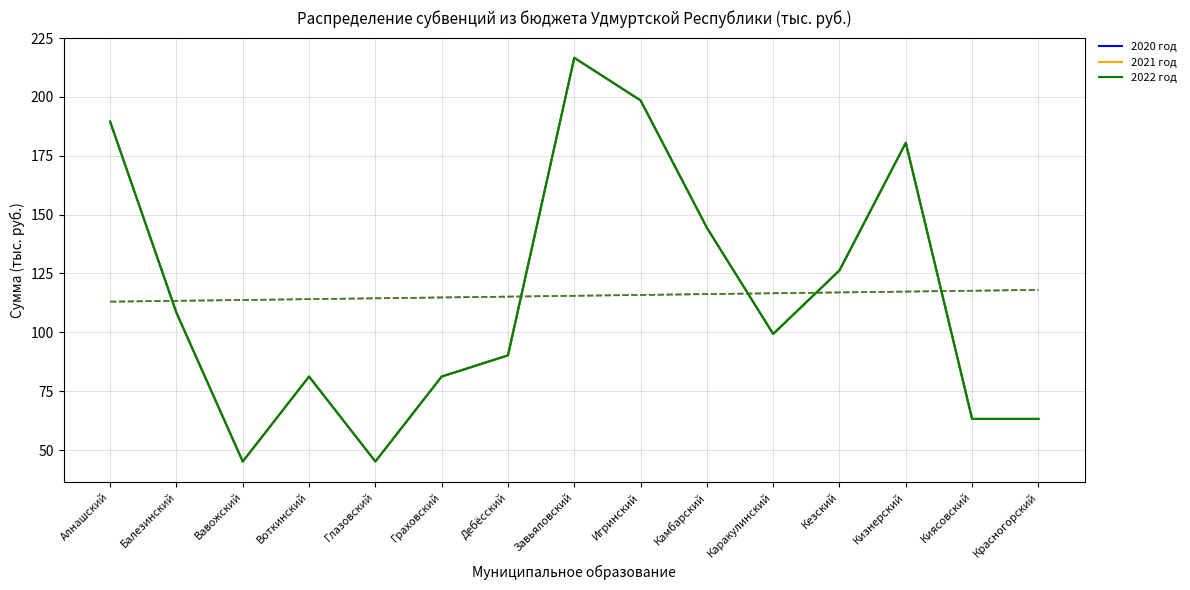

Rank the categories by 2020 год value from lowest to highest.

Вавожский, Глазовский, Киясовский, Красногорский, Воткинский, Граховский, Дебёсский, Каракулинский, Балезинский, Кезский, Камбарский, Кизнерский, Алнашский, Игринский, Завьяловский